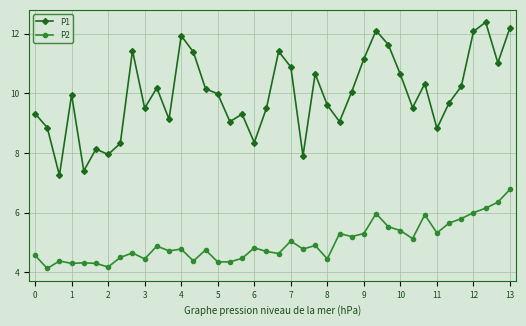

True or false: P1 and P2 intersect in this chart.

False